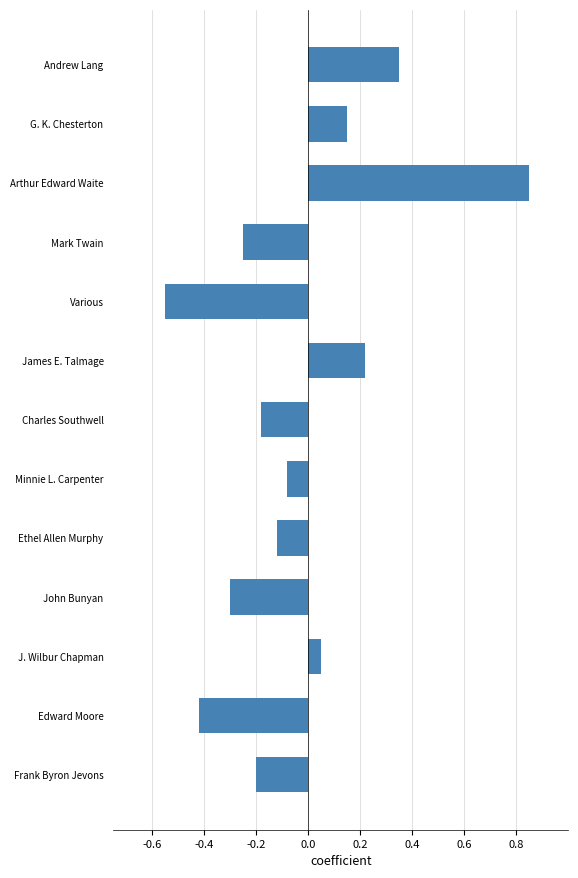

At which category does the chart reach its minimum across all series?

Various